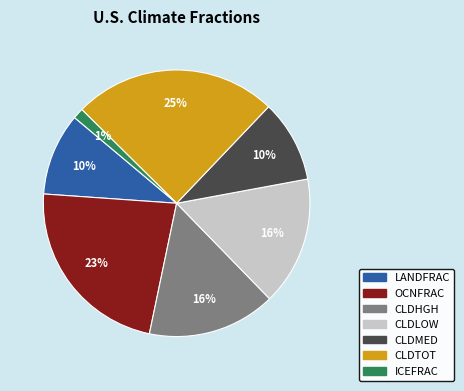

Is it true that CLDHGH is 24% of the pie?

False